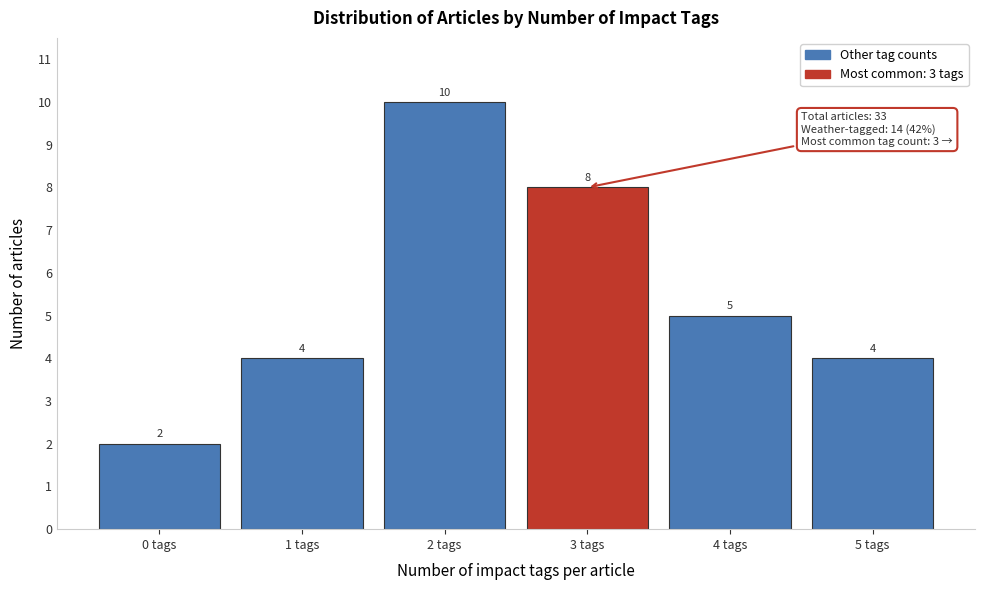

Reading right to left, what are all the values shown in this chart?

4	5	8	10	4	2